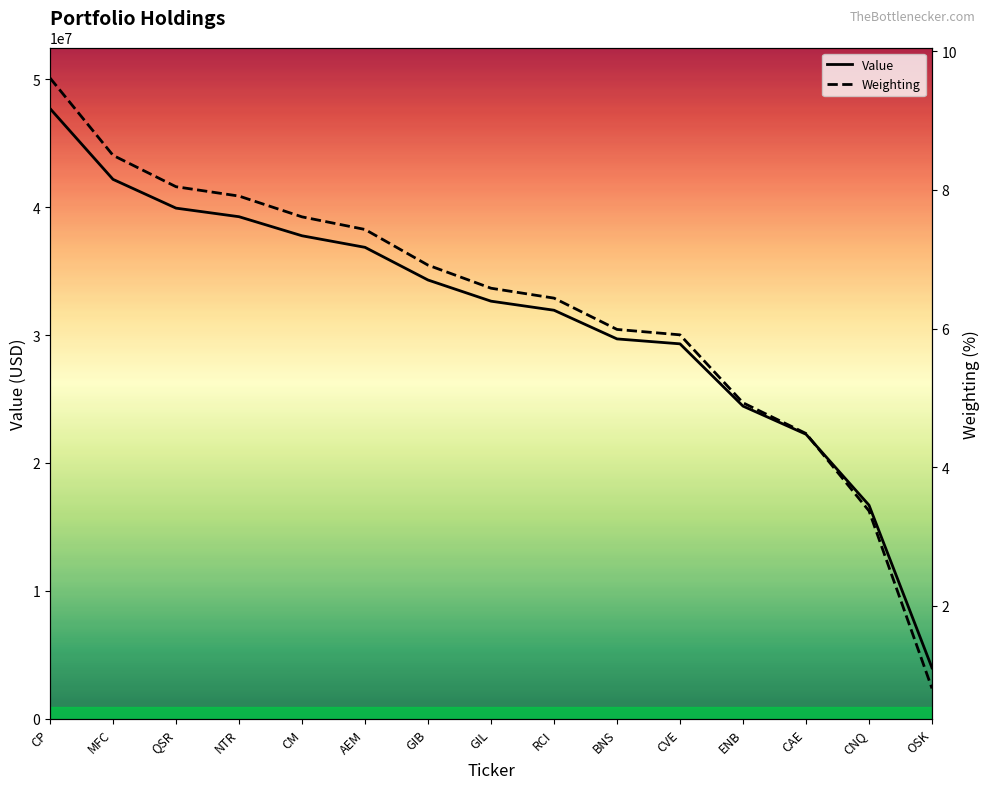

Between RCI and BNS, which is larger?

RCI